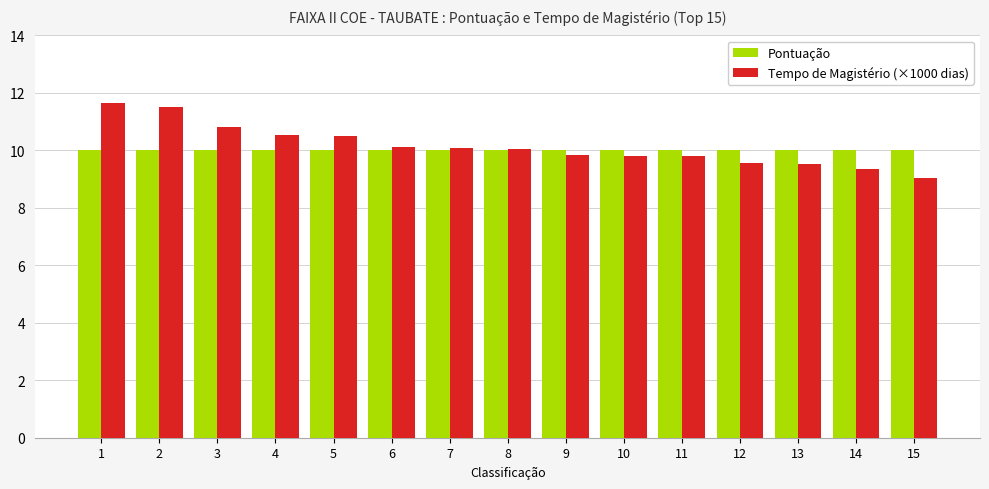

List the series in order of their overall mean, highest first.

Tempo de Magistério (×1000 dias), Pontuação